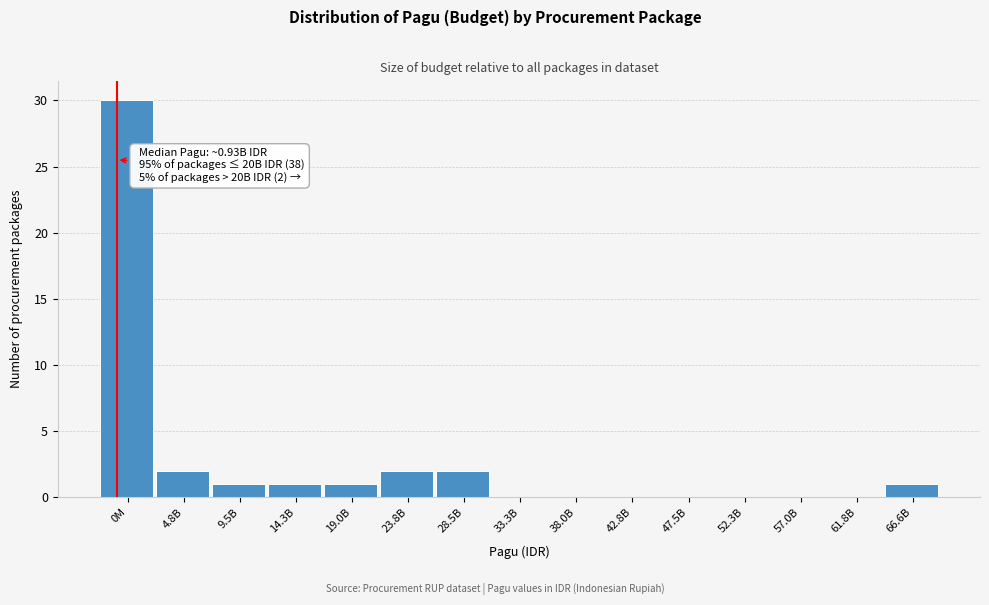

Reading right to left, transcribe all the data shown in this chart.

66.6B=1	61.8B=0	57.0B=0	52.3B=0	47.5B=0	42.8B=0	38.0B=0	33.3B=0	28.5B=2	23.8B=2	19.0B=1	14.3B=1	9.5B=1	4.8B=2	0M=30